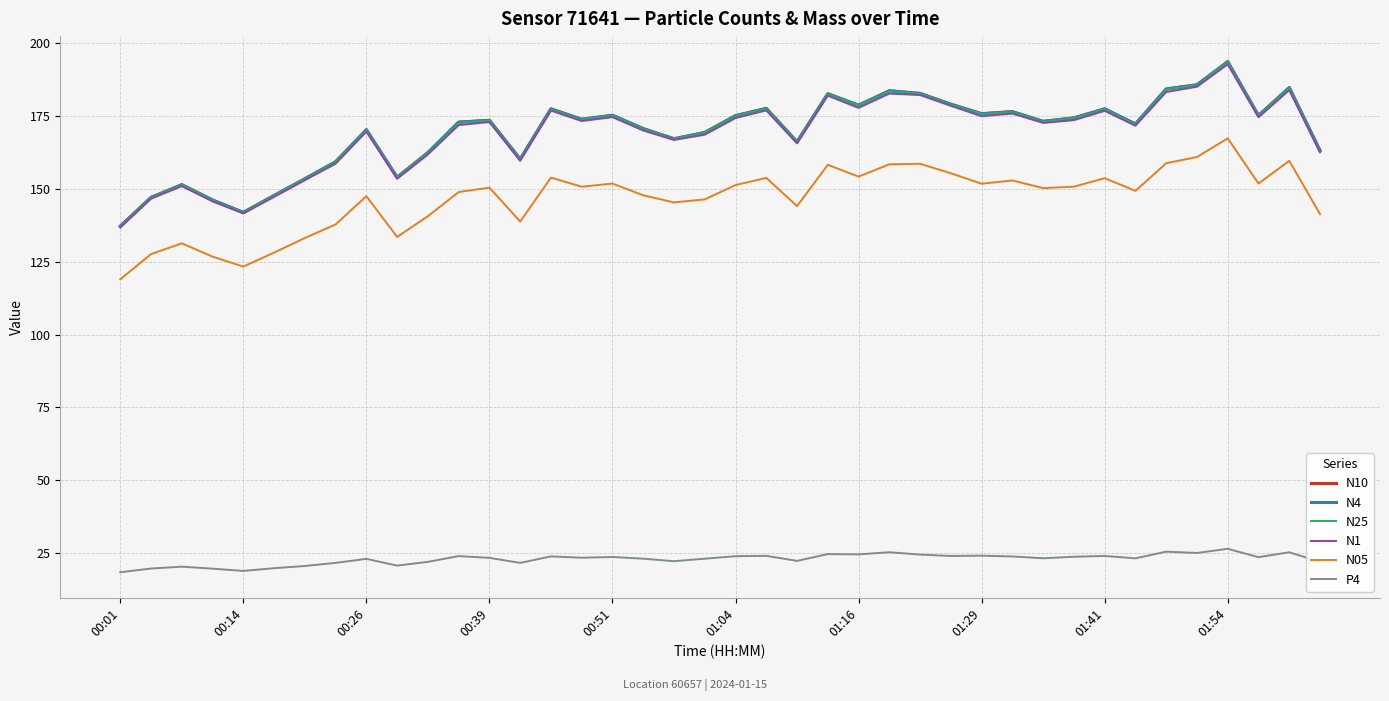

What is the greatest value displayed?

193.5